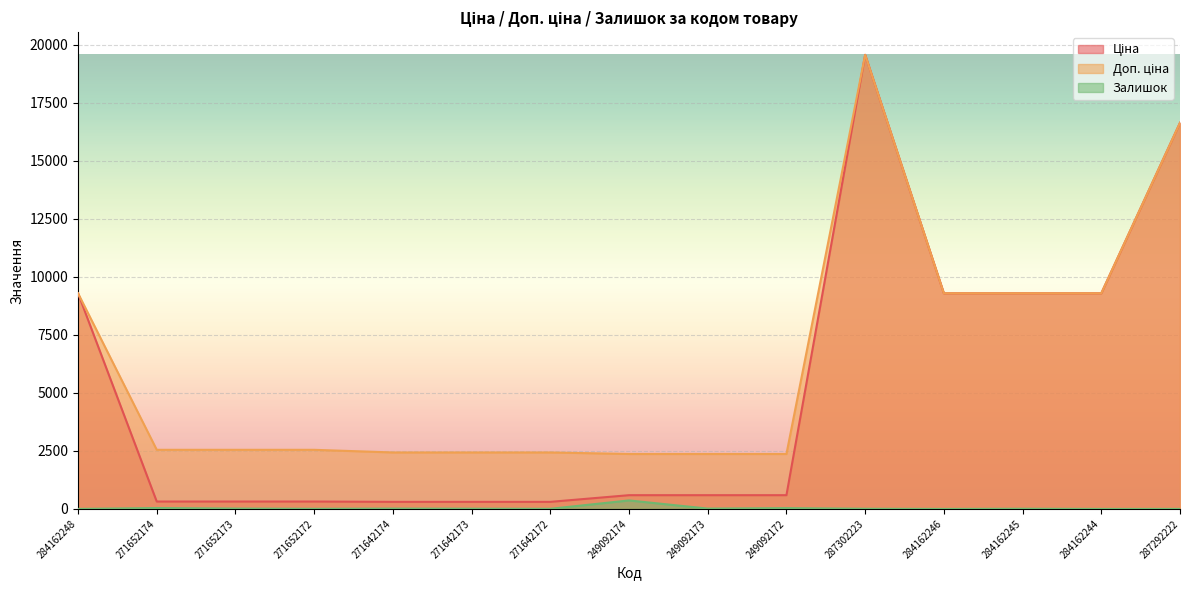

True or false: Ціна and Доп. ціна cross at least once.

False